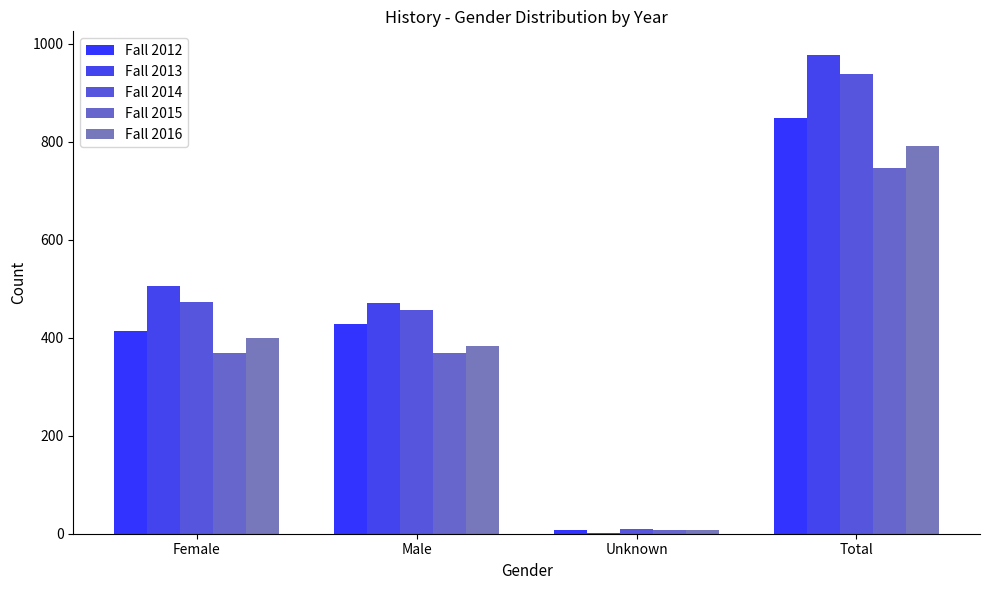

Does the chart contain stacked bars?

No